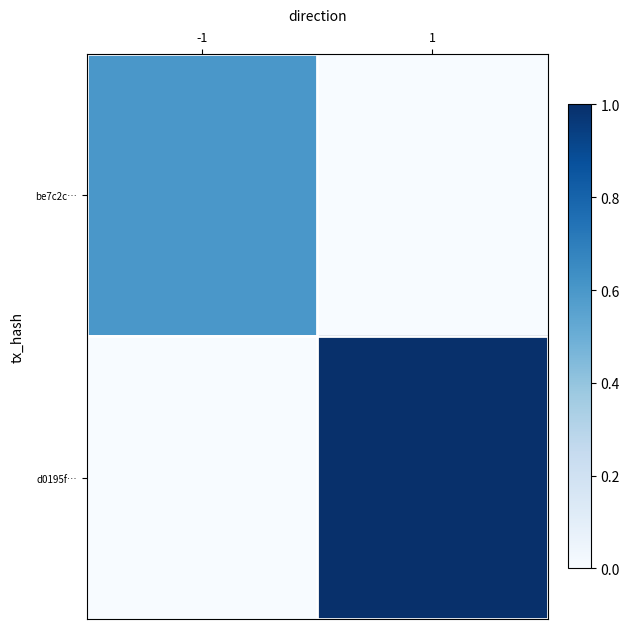

At which category does the chart reach its peak across all series?

1